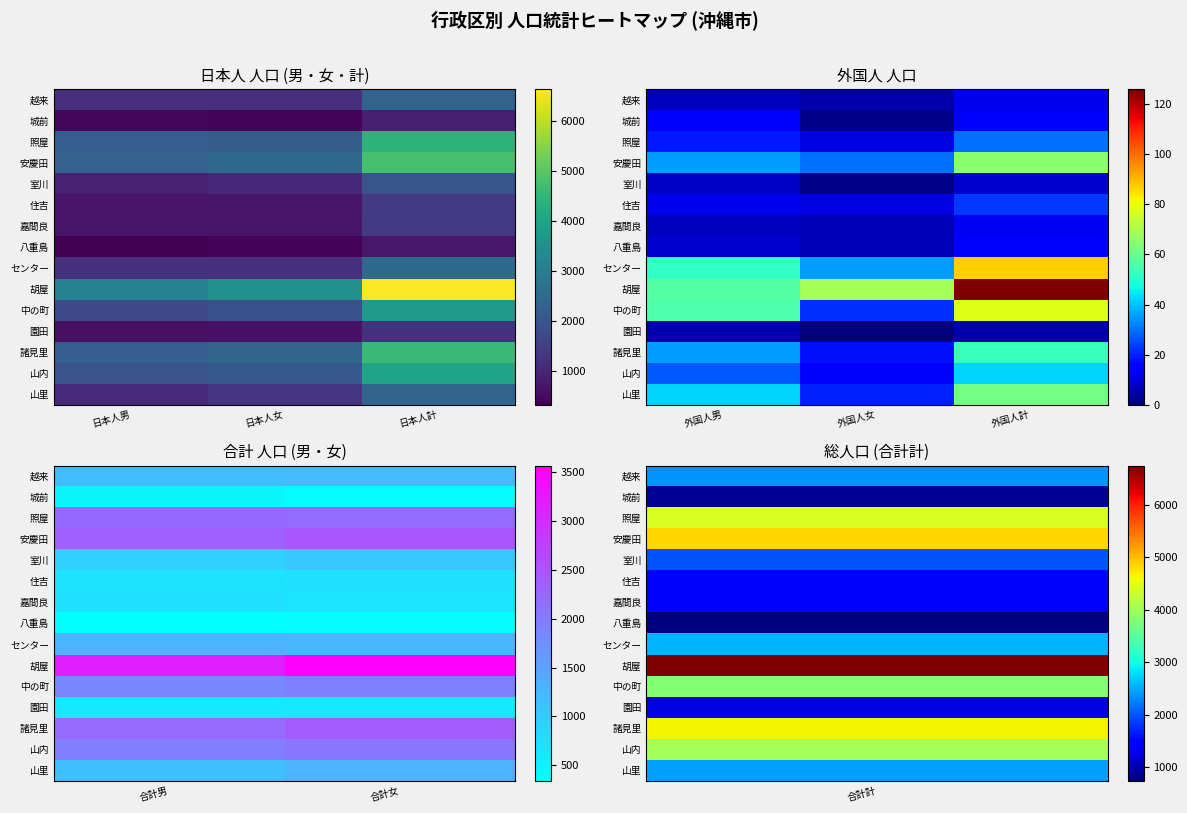

The value of 越来 at 合計男 is 1179. True or false?

True